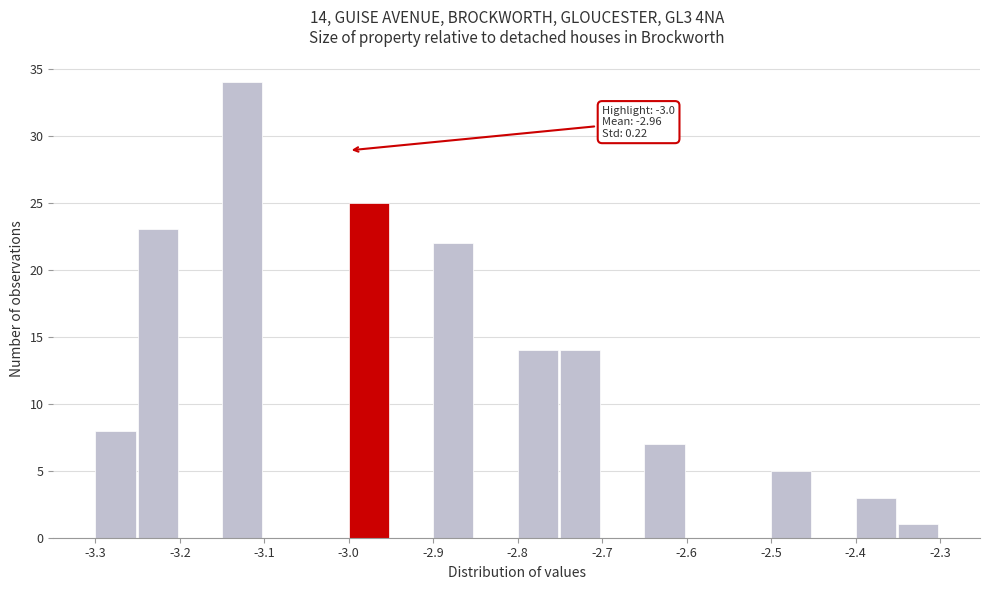

Which range on the x-axis has the tallest bar?

-3.15 to -3.10